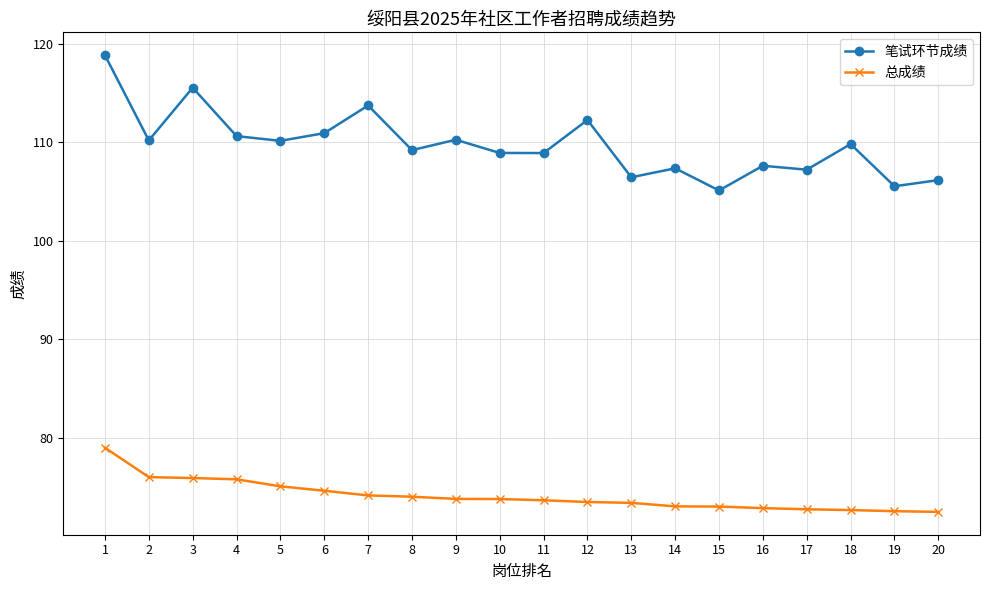

What is the total value across all series at 4?

186.4